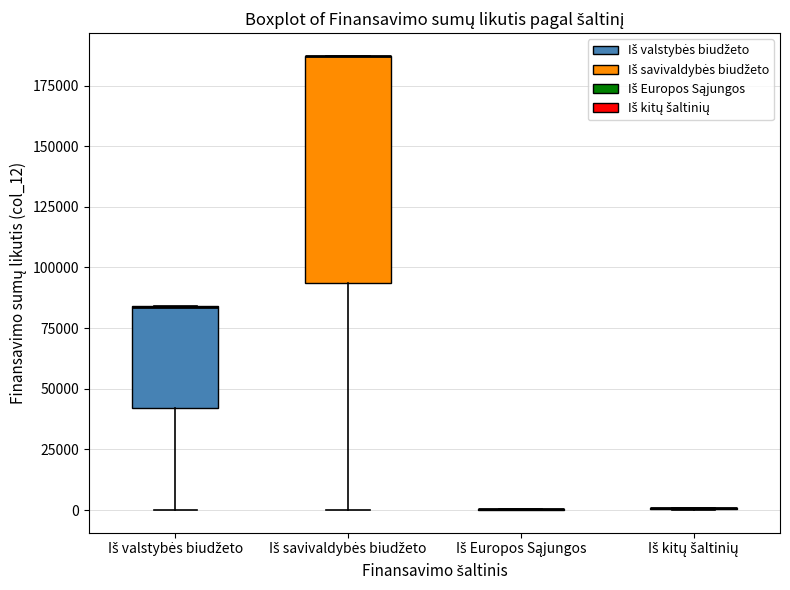

Which box is the tallest, from its lower edge to its upper edge?

Iš savivaldybės biudžeto